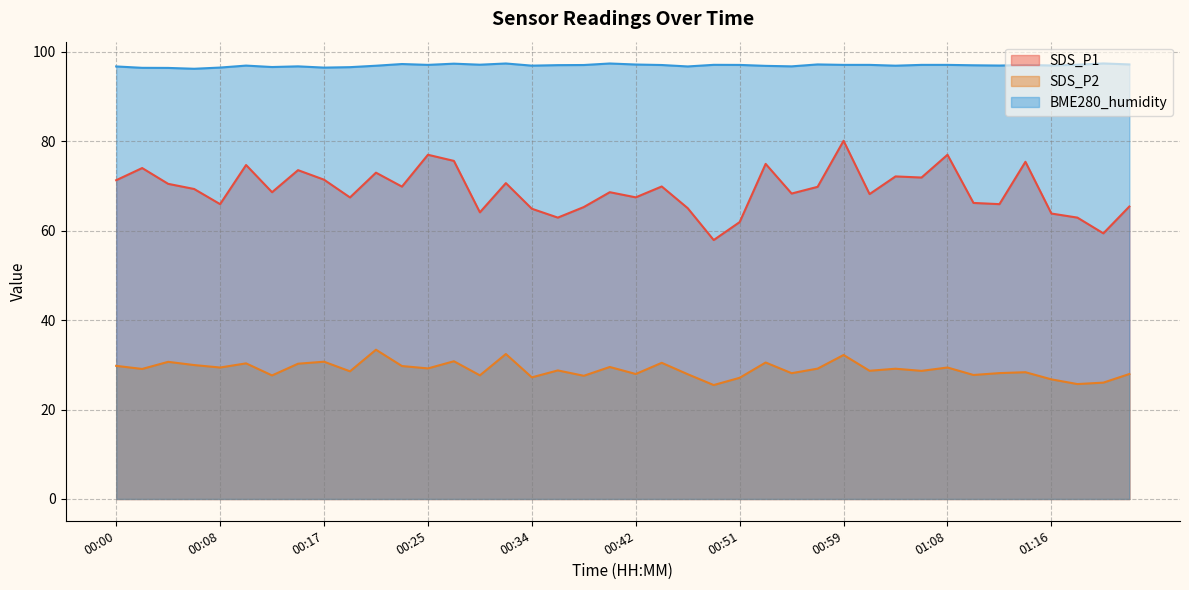

Which series has the widest spread of values?

SDS_P1